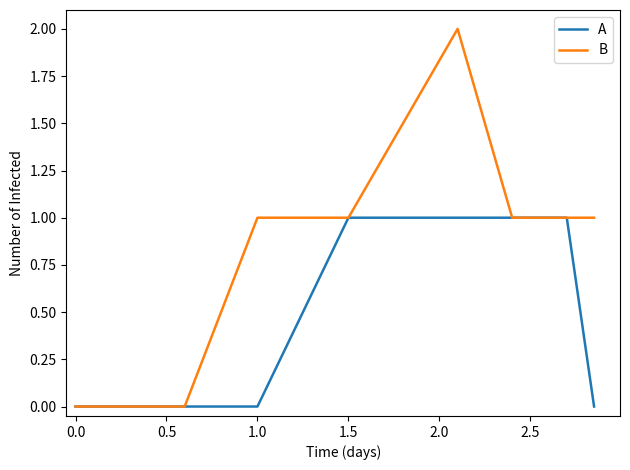

Which series has the largest total across all categories?

B